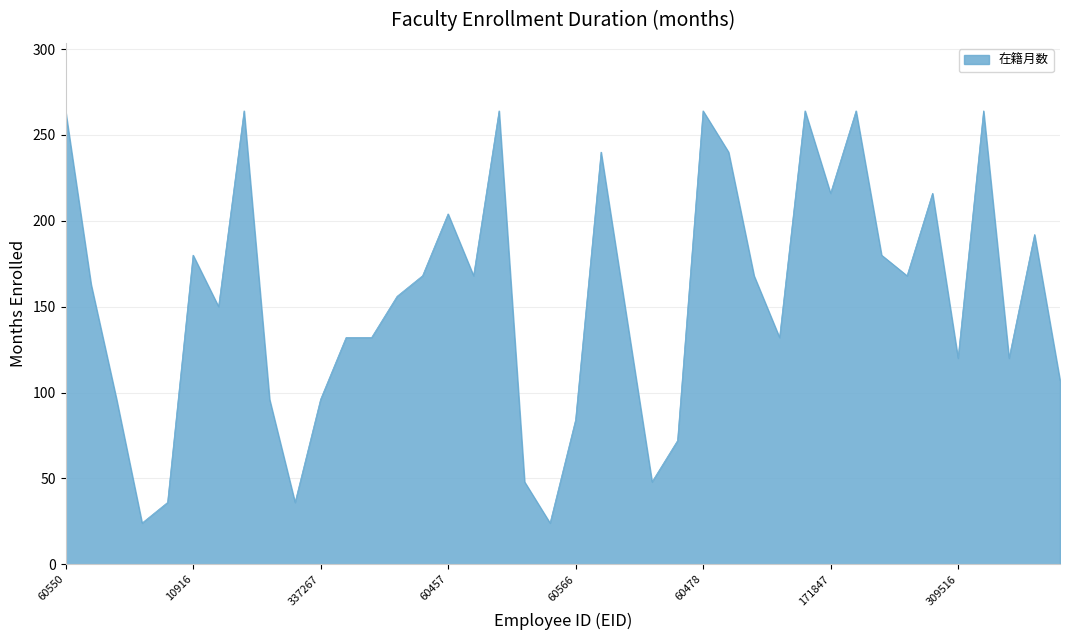

What is the maximum value shown in the chart?

264